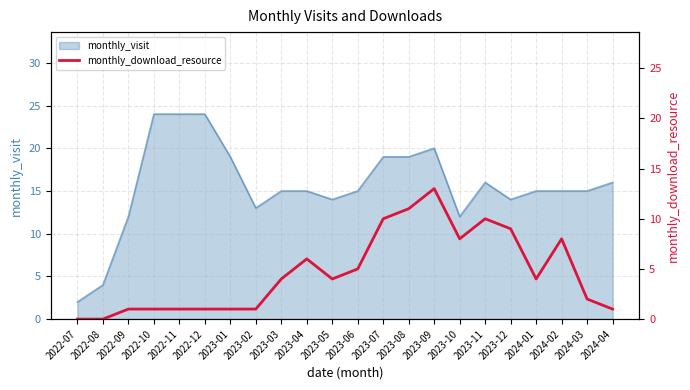

How many points are higher than both their immediate neighbors (excluding endpoints)?

4